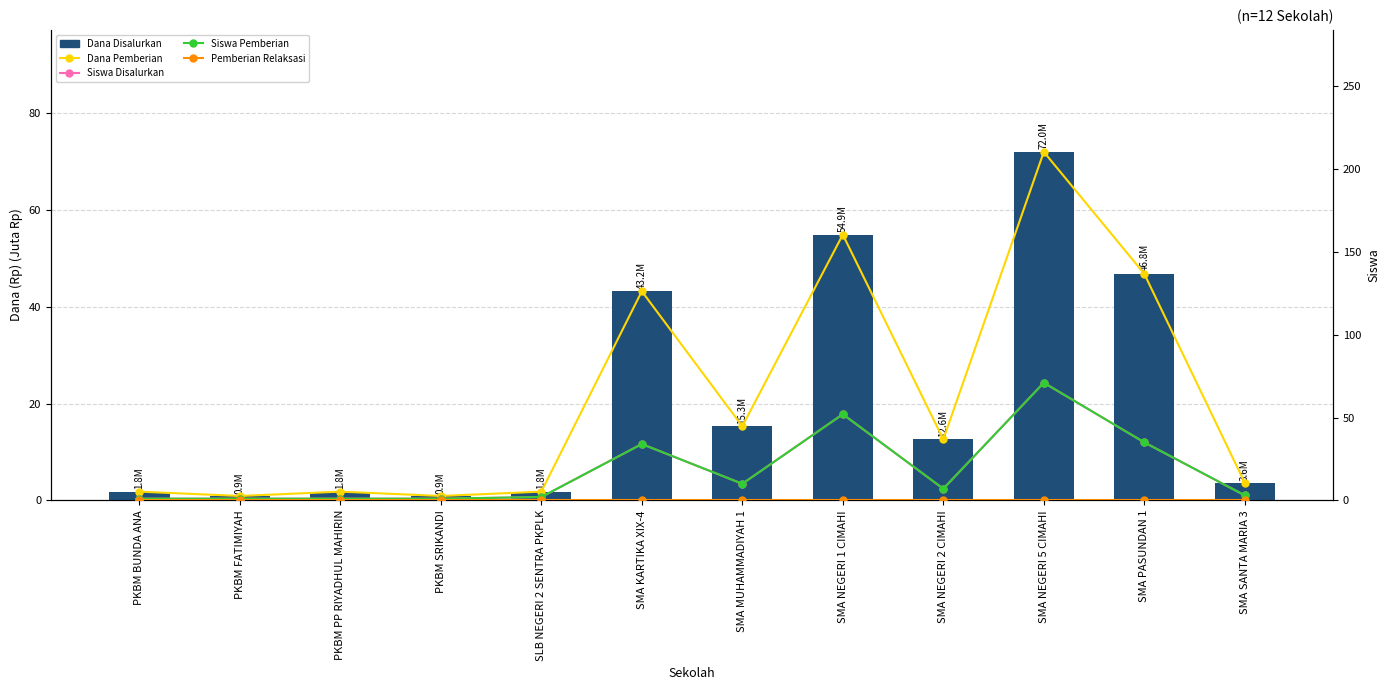

What is the sum of the Dana Disalurkan values at PKBM FATIMIYAH and SMA NEGERI 5 CIMAHI?

72.9